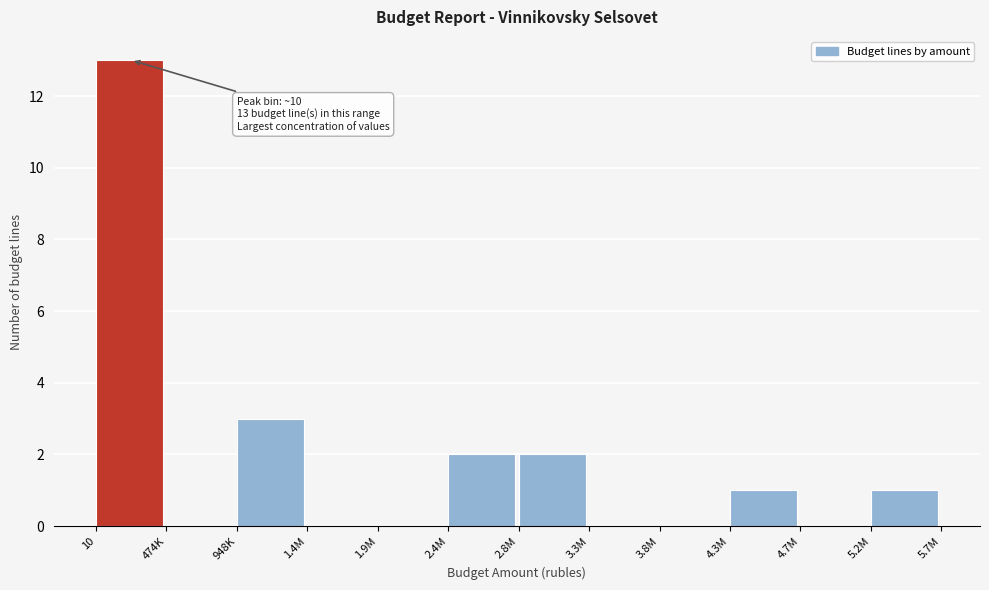

Reading left to right, transcribe all the data shown in this chart.

10=13	474K=0	948K=3	1.4M=0	1.9M=0	2.4M=2	2.8M=2	3.3M=0	3.8M=0	4.3M=1	4.7M=0	5.2M=1